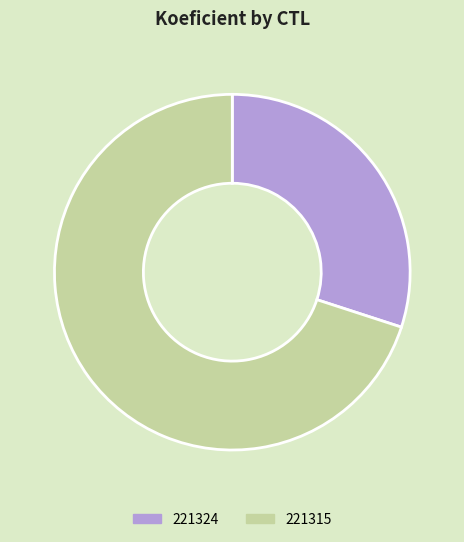

Rank the categories by value from highest to lowest.

221315, 221324